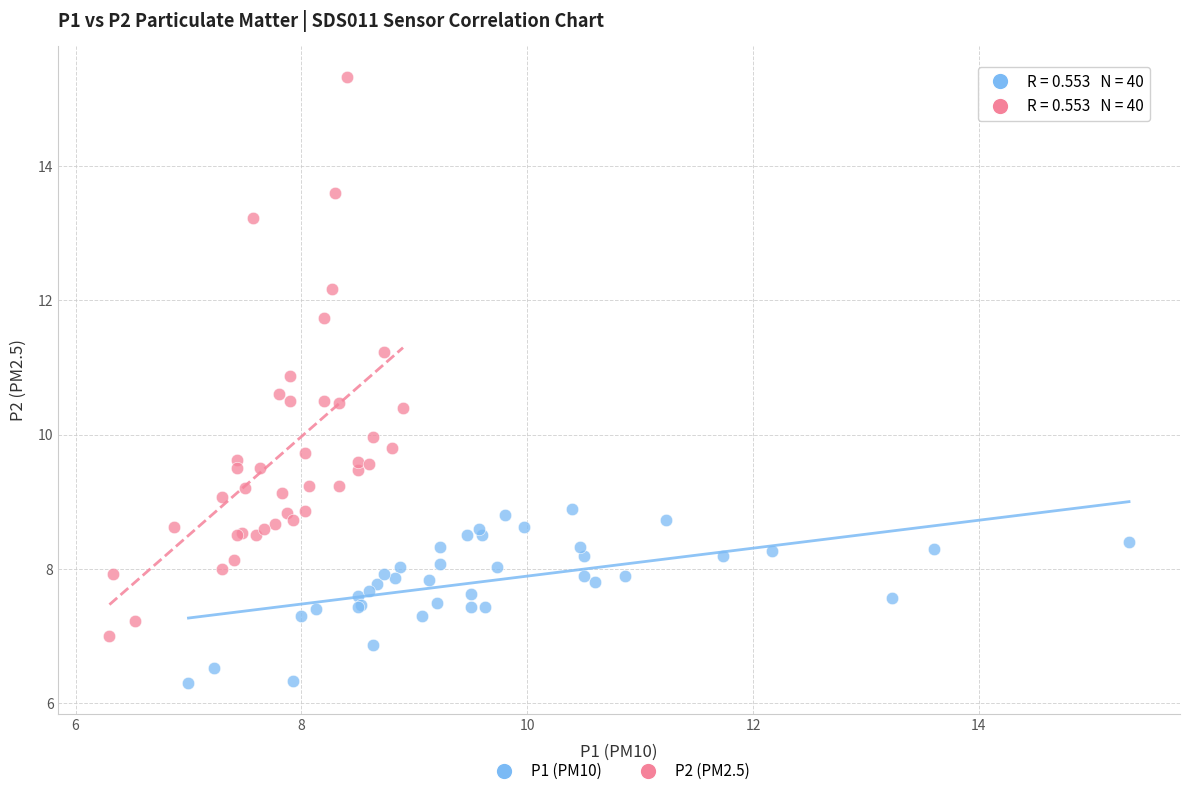

Which series reaches the maximum Y coordinate?

P2 (PM2.5)